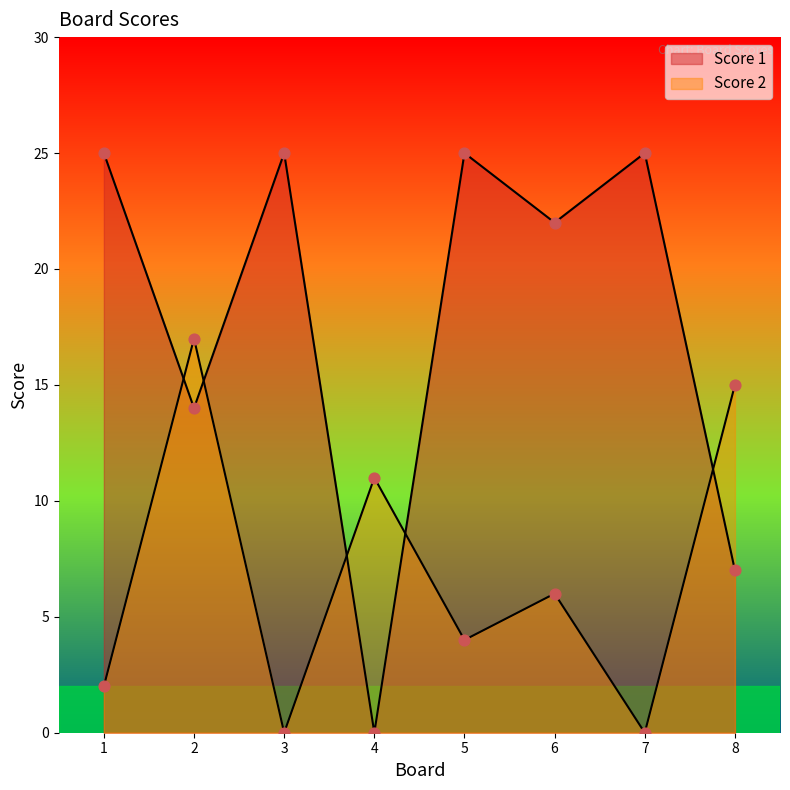

At how many categories does at least one series exceed 12?

7